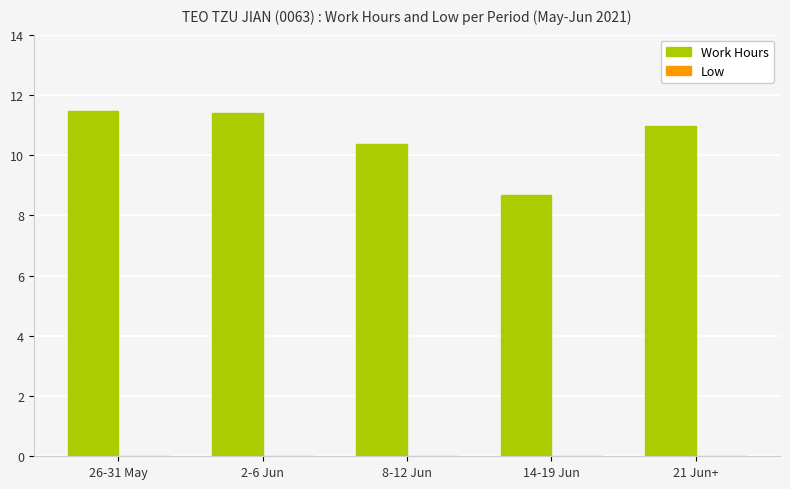

Does the chart contain stacked bars?

No